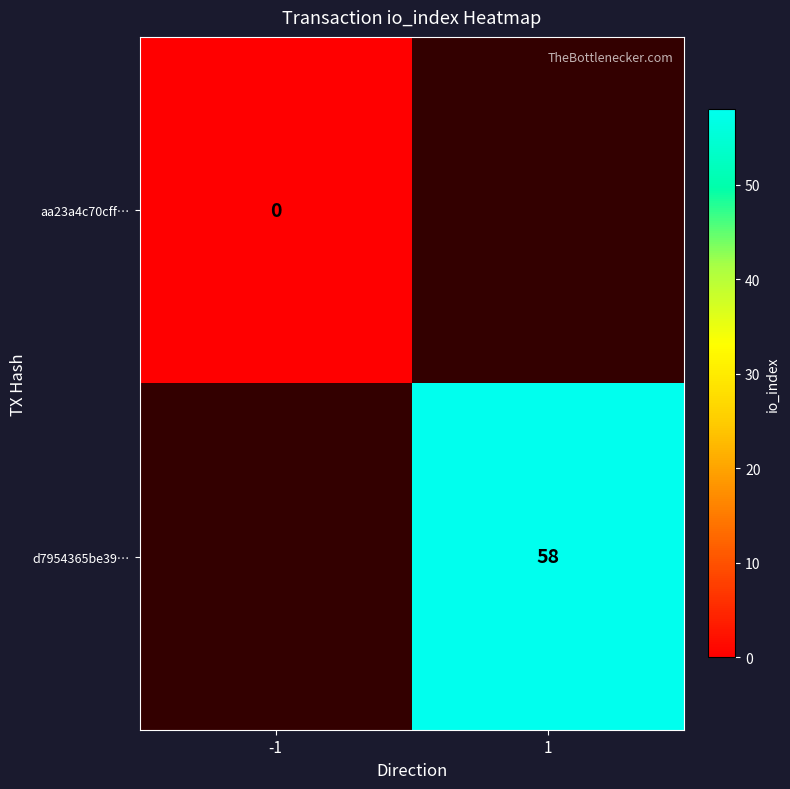

How many categories are shown in the chart?

2